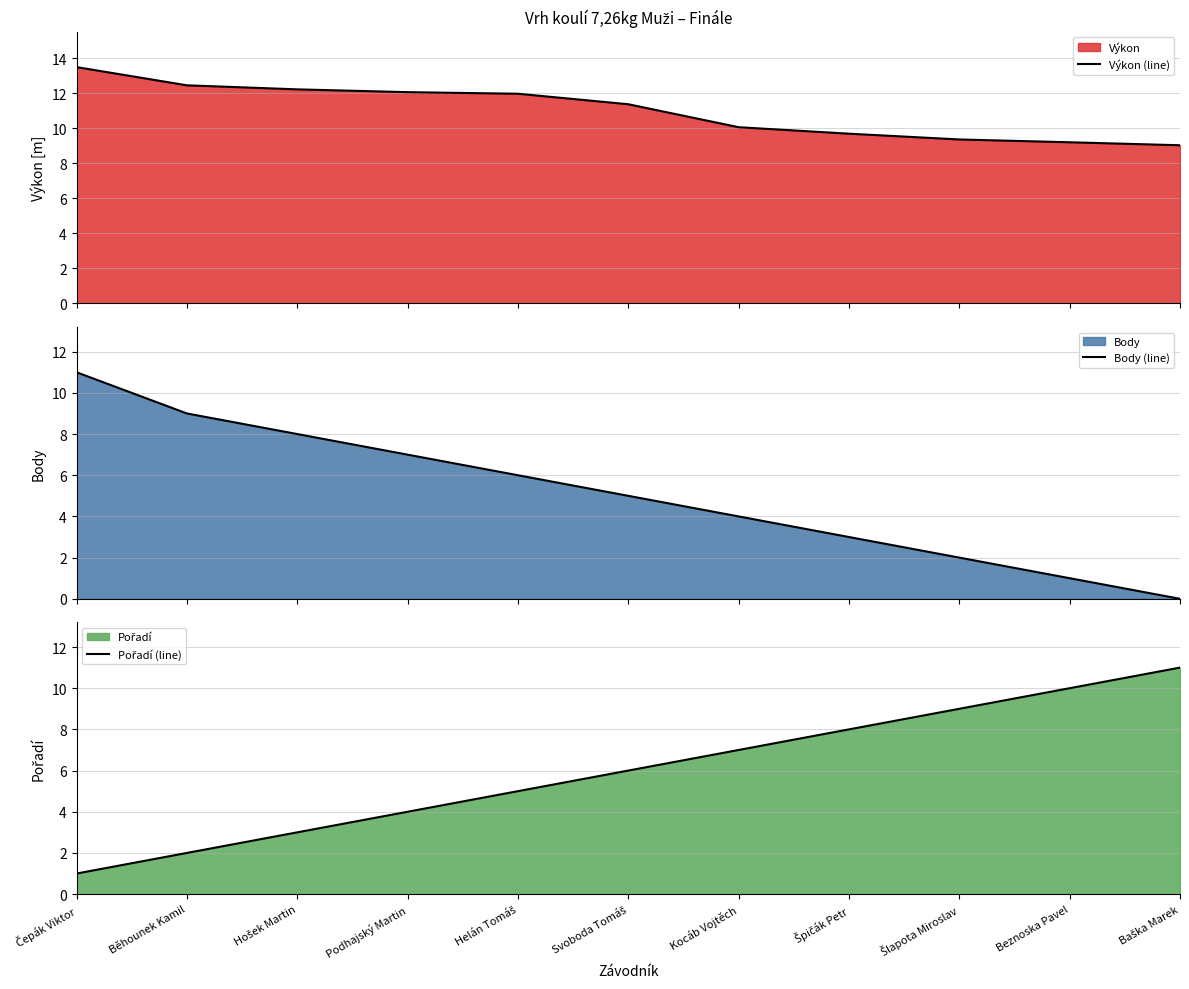

Is it true that Pořadí (line) equals 3.0 at Hošek Martin?

True